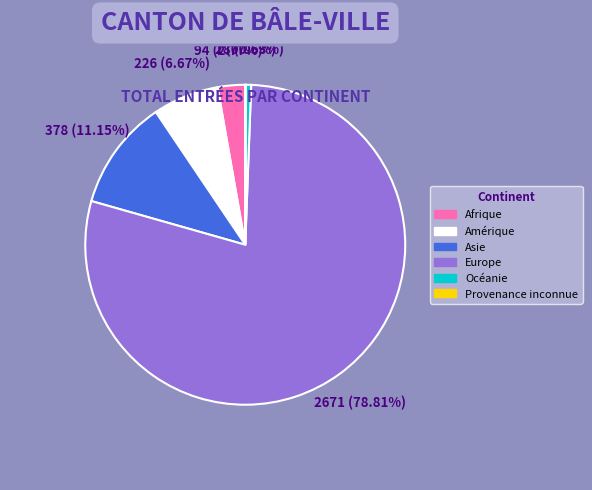

To the nearest percent, what is the difference between the Asie and Océanie slice percentages?

11%